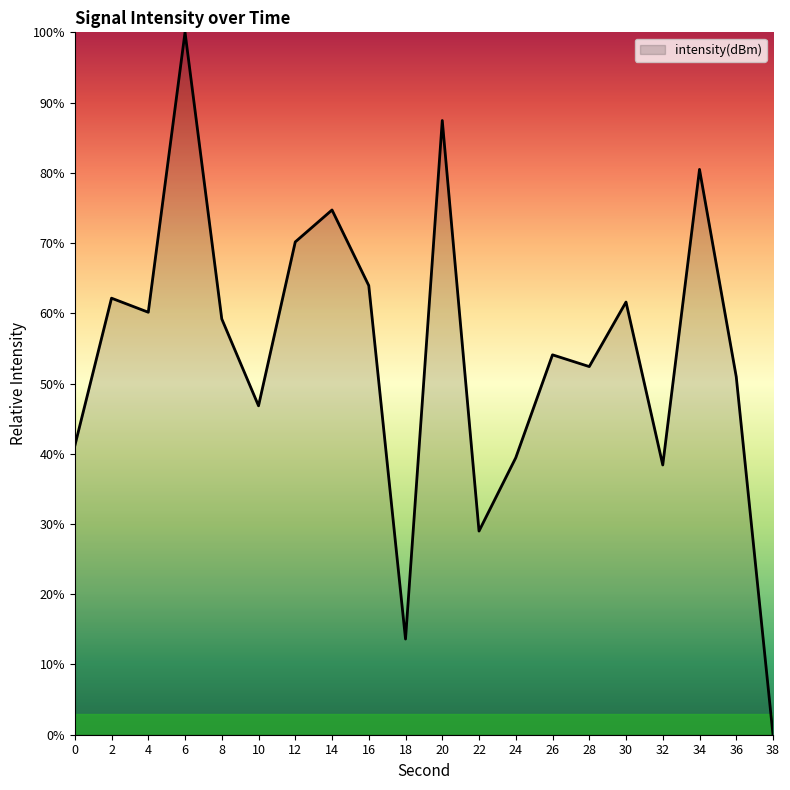

Reading right to left, transcribe all the data shown in this chart.

38=0.0	36=51.0	34=80.5	32=38.4	30=61.6	28=52.4	26=54.1	24=39.4	22=29.0	20=87.4	18=13.6	16=63.9	14=74.7	12=70.2	10=46.8	8=59.2	6=100.0	4=60.1	2=62.2	0=41.1